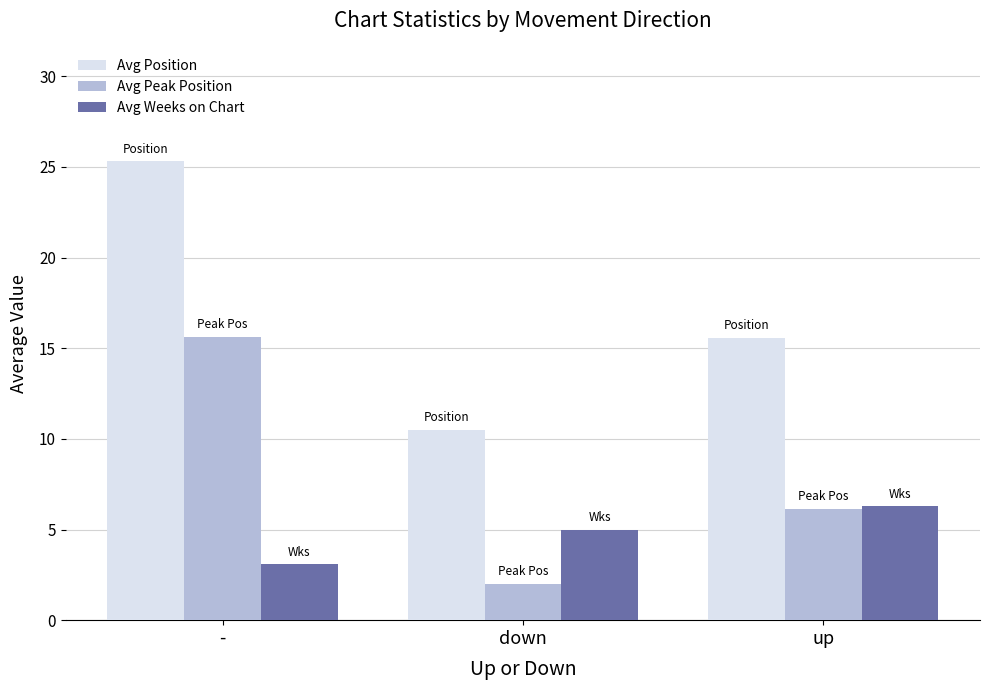

What is the value of the Avg Position bar at the 3rd from the left?

15.6